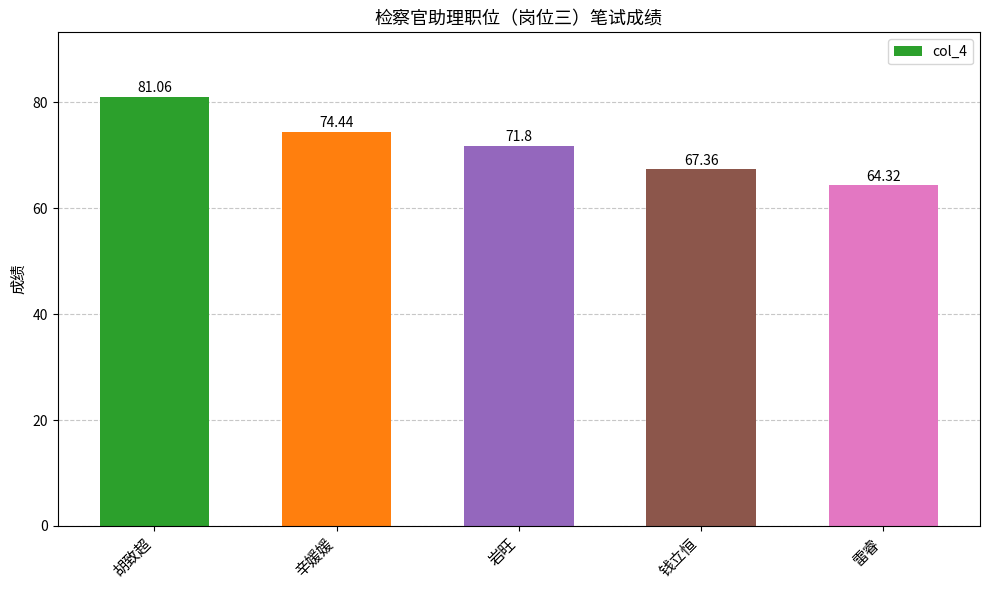

Count the number of categories in the chart.

5